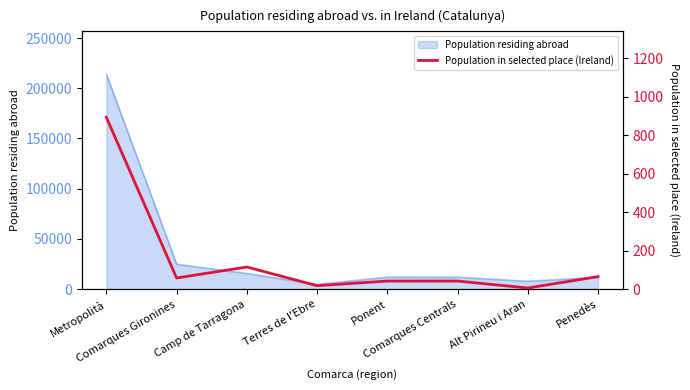

Which has a higher value, Penedès or Ponent?

Penedès